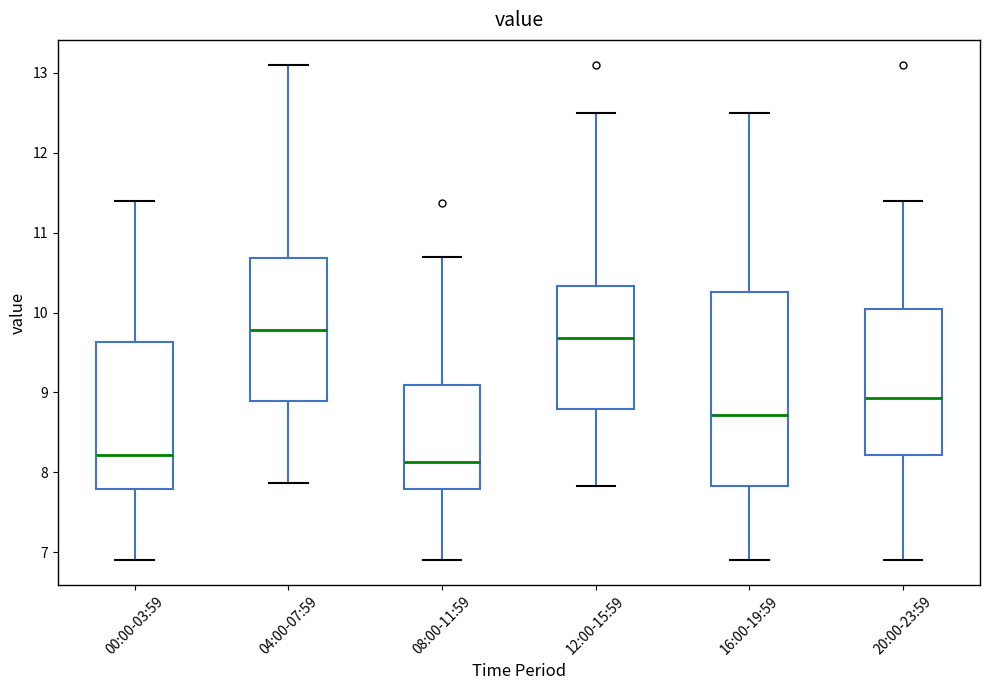

Reading left to right, read every box against the y-axis: the position of its median line, the range the box covers, and the ends of its whiskers. The values are not printed on the chart, so give them approximately, as read against the axis.

00:00-03:59: median 8.2, box 7.8 to 9.6, whiskers 6.9 to 11.4
04:00-07:59: median 9.8, box 8.9 to 10.7, whiskers 7.9 to 13.1
08:00-11:59: median 8.1, box 7.8 to 9.1, whiskers 6.9 to 10.7
12:00-15:59: median 9.7, box 8.8 to 10.3, whiskers 7.8 to 12.5
16:00-19:59: median 8.7, box 7.8 to 10.3, whiskers 6.9 to 12.5
20:00-23:59: median 8.9, box 8.2 to 10.0, whiskers 6.9 to 11.4